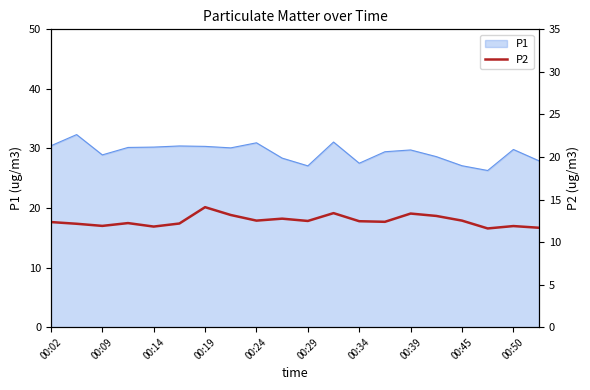

What is the lowest value of the P1 series?

26.3